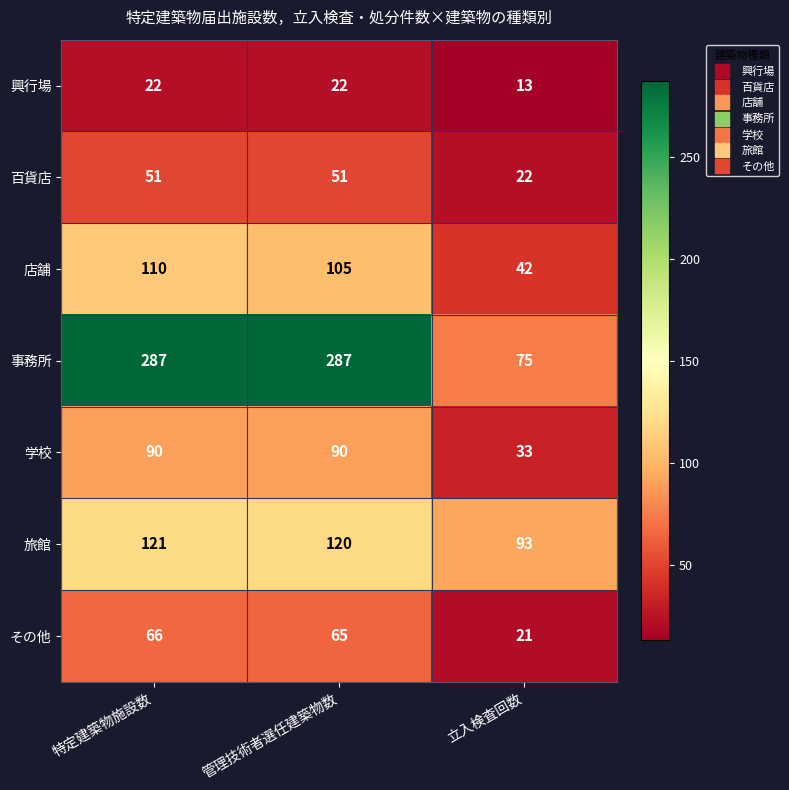

What is the smallest value displayed?

13